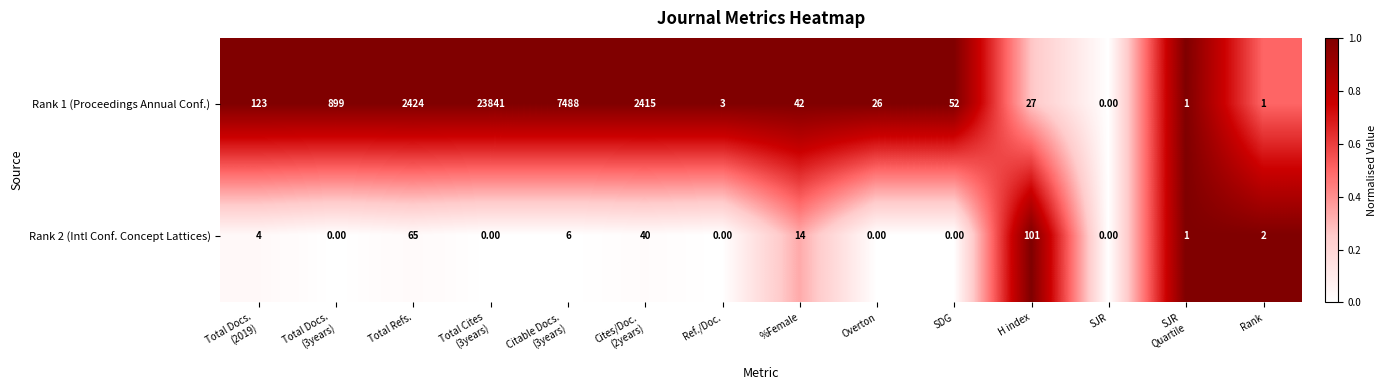

What is the difference between the maximum and minimum values in the Rank 1 (Proceedings Annual Conf.) series?

23841